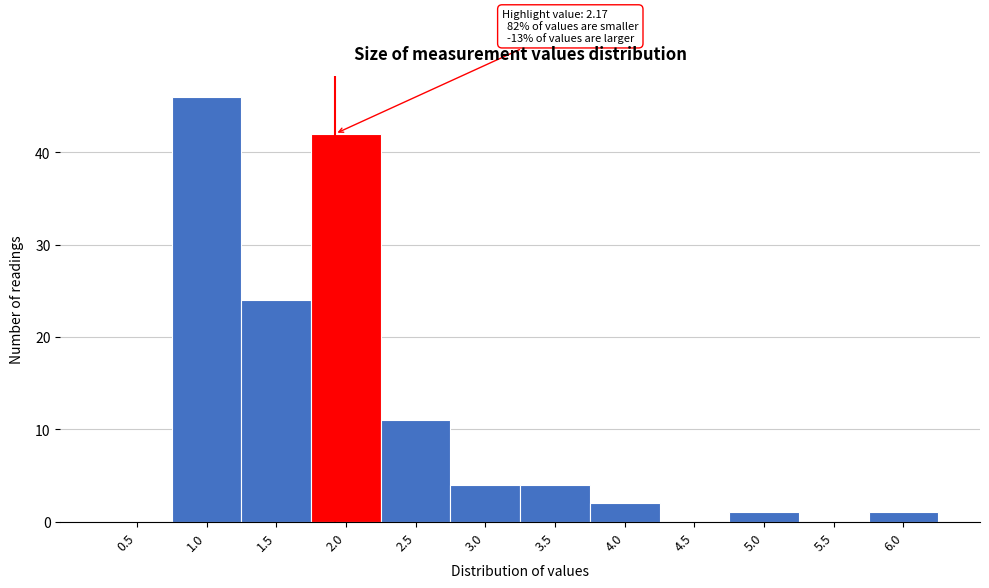

Reading right to left, list all the values displayed in this chart.

6.0=1	5.5=0	5.0=1	4.5=0	4.0=2	3.5=4	3.0=4	2.5=11	2.0=42	1.5=24	1.0=46	0.5=0